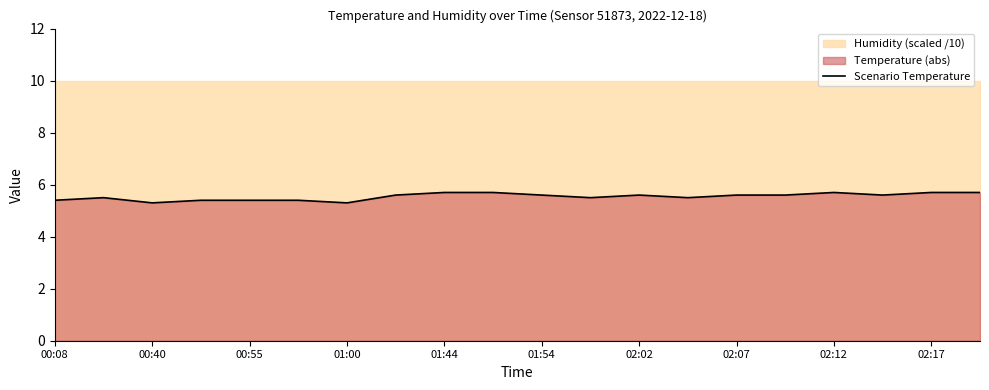

The value at 19 is 5.7. True or false?

True